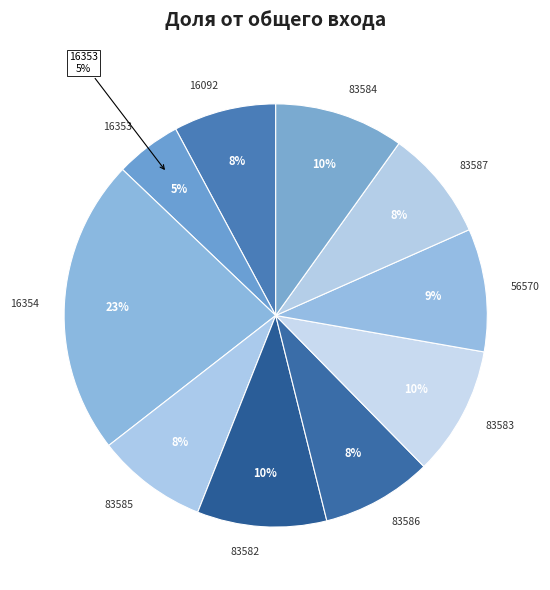

To the nearest percent, what is the average slice percentage?

10%